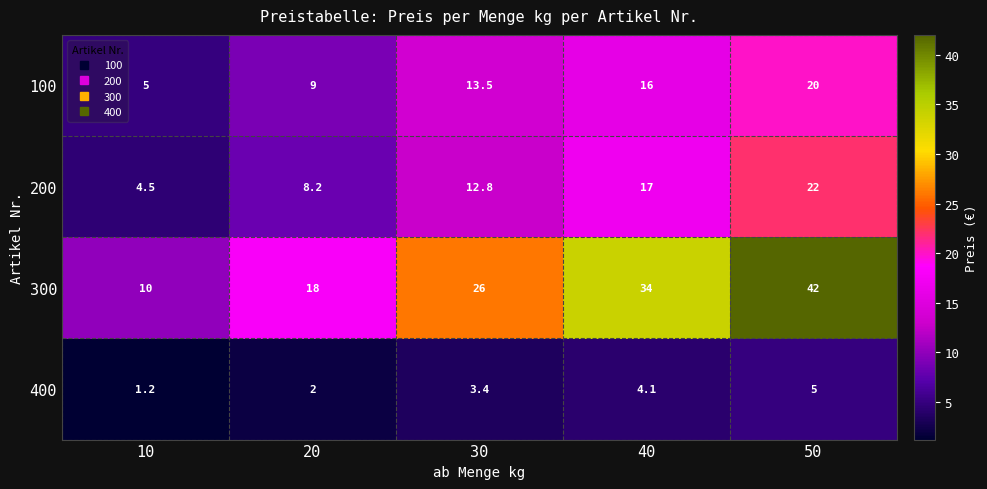

What is the average value of the 200 series?

12.9